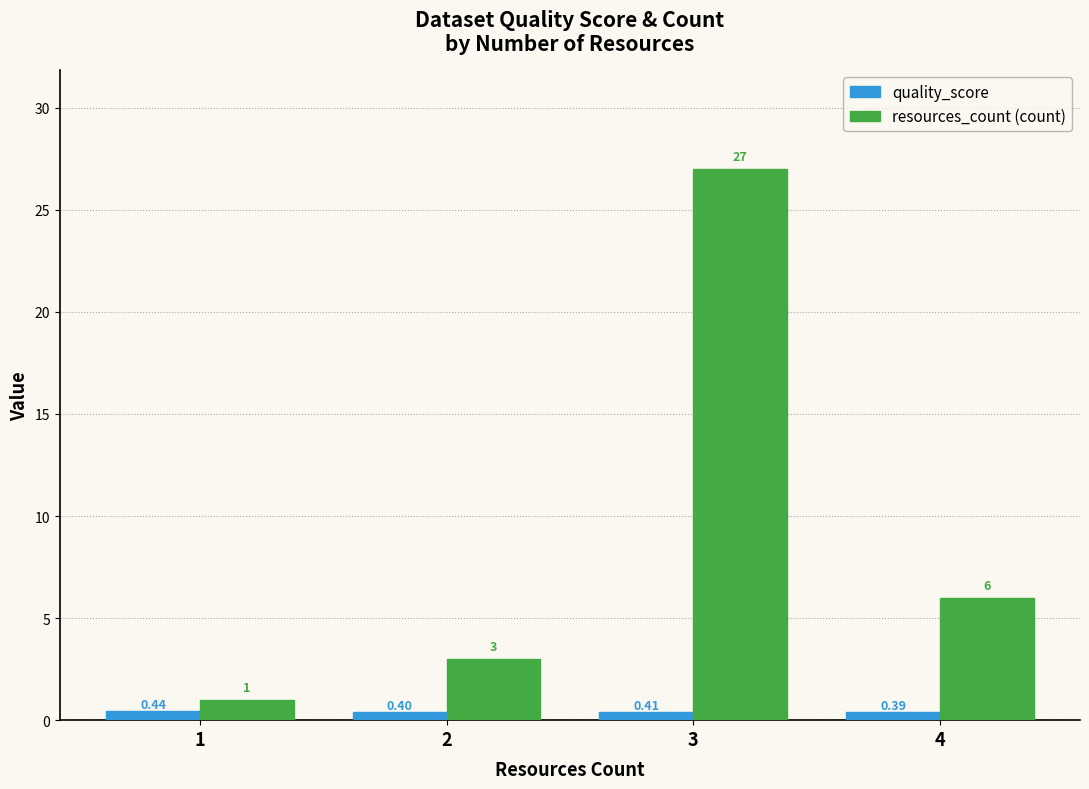

What is the approximate value of resources_count (count) at 2?

3.0